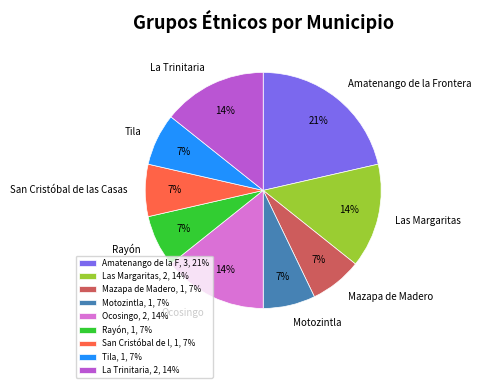

To the nearest percent, what is the difference between the largest and smallest slice percentages?

14%